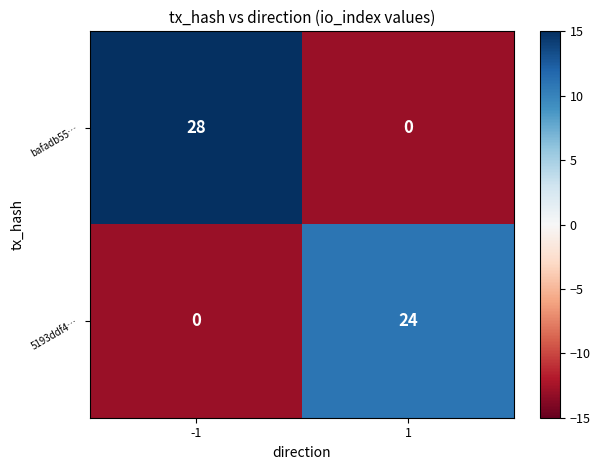

What is the maximum value for 5193ddf4…?

24